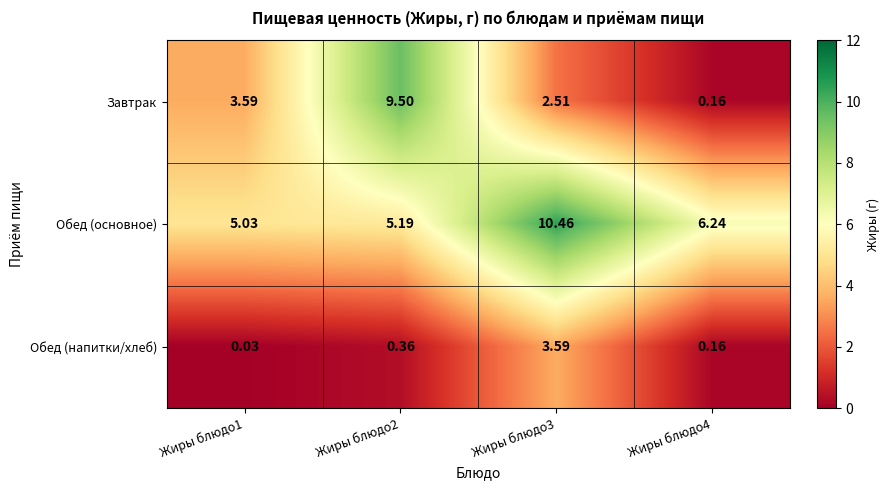

List the series in order of their peak value, lowest first.

Обед (напитки/хлеб), Завтрак, Обед (основное)